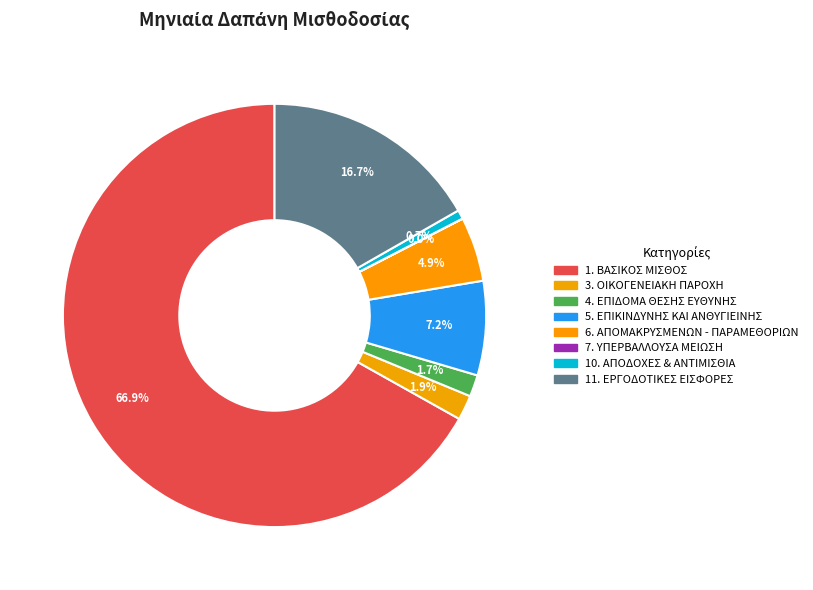

Which slice is the smallest?

7. ΥΠΕΡΒΑΛΛΟΥΣΑ ΜΕΙΩΣΗ